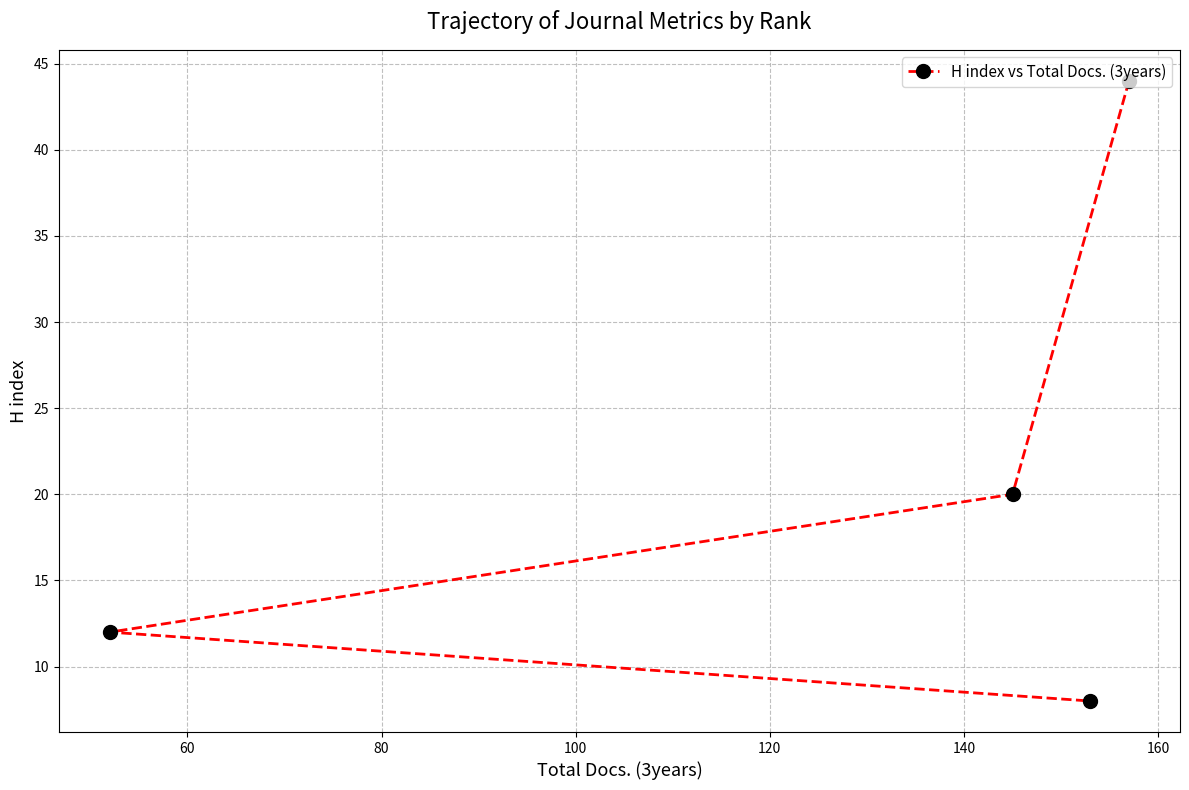

What is the average value?

21